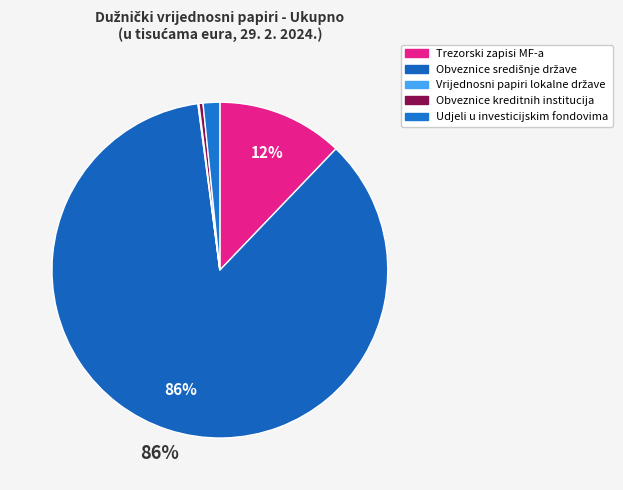

Rank the categories by value from lowest to highest.

Vrijednosni papiri lokalne države, Obveznice kreditnih institucija, Udjeli u investicijskim fondovima, Trezorski zapisi MF-a, Obveznice središnje države